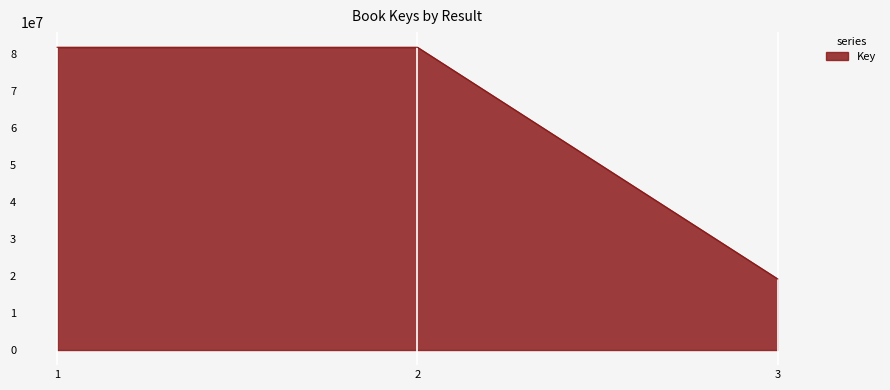

What is the smallest value displayed?

19184386